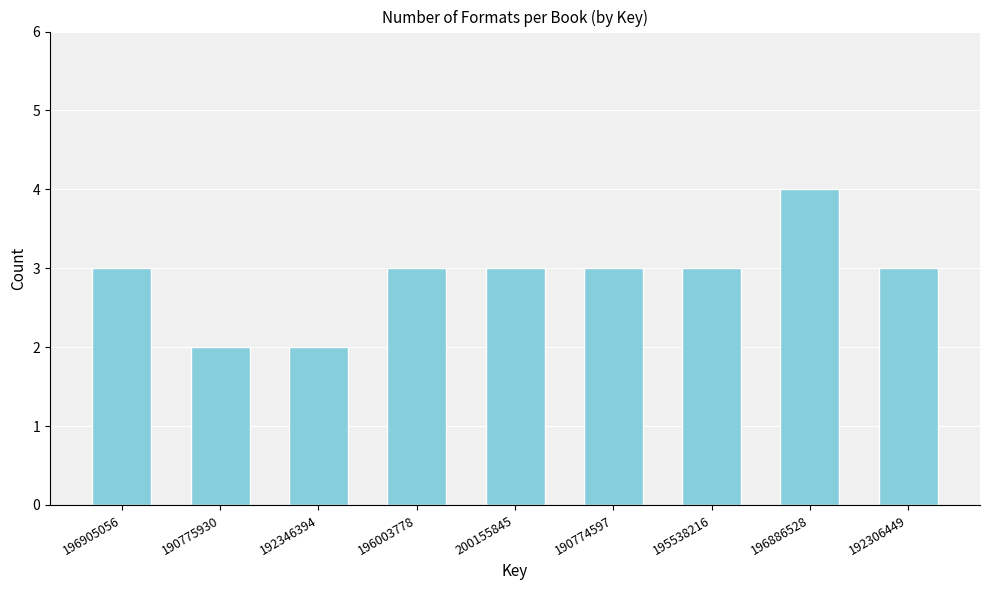

Reading left to right, transcribe all the data shown in this chart.

196905056=3	190775930=2	192346394=2	196003778=3	200155845=3	190774597=3	195538216=3	196886528=4	192306449=3